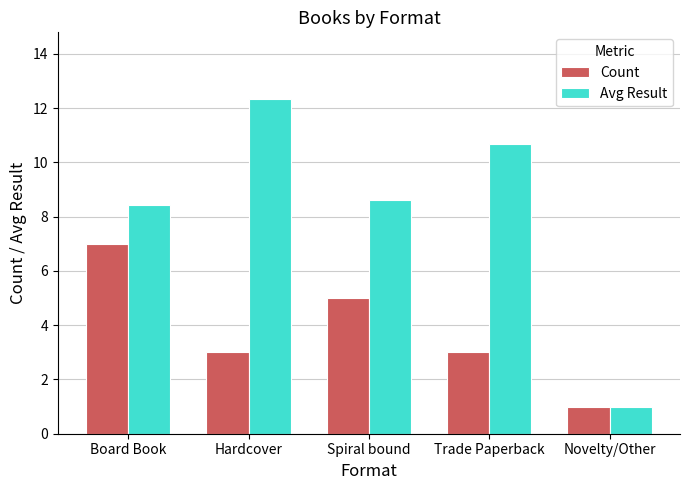

At Board Book, list the series in order from largest to smallest.

Avg Result, Count